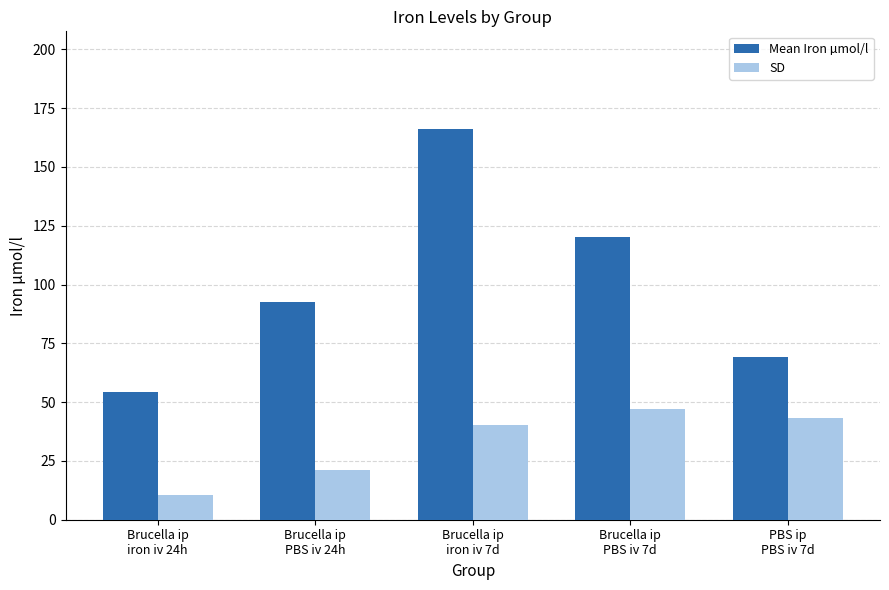

Which category has the highest value across all series?

Brucella ip
iron iv 7d